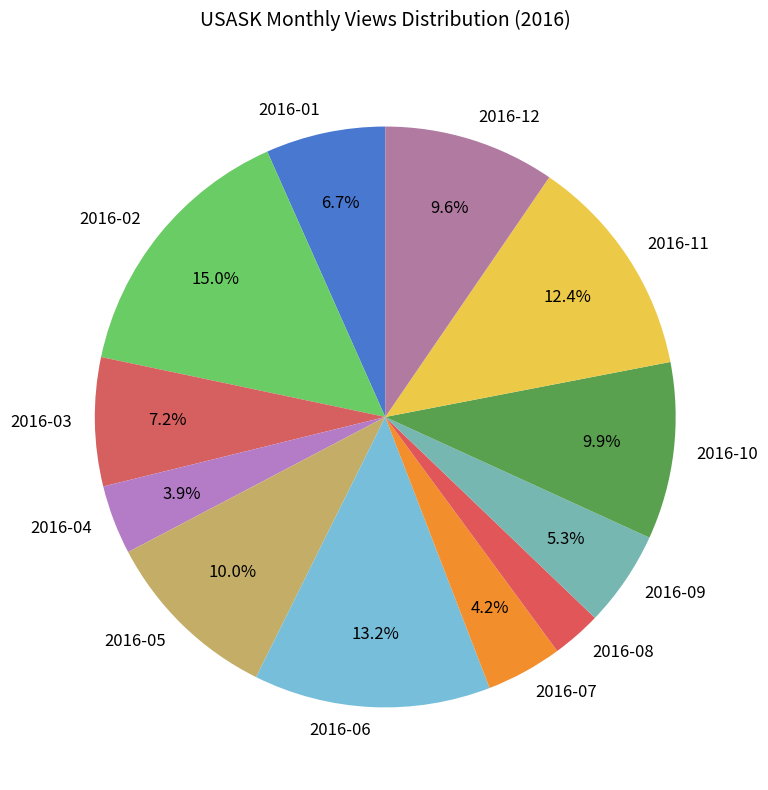

To the nearest percent, what portion does 2016-03 represent?

7%